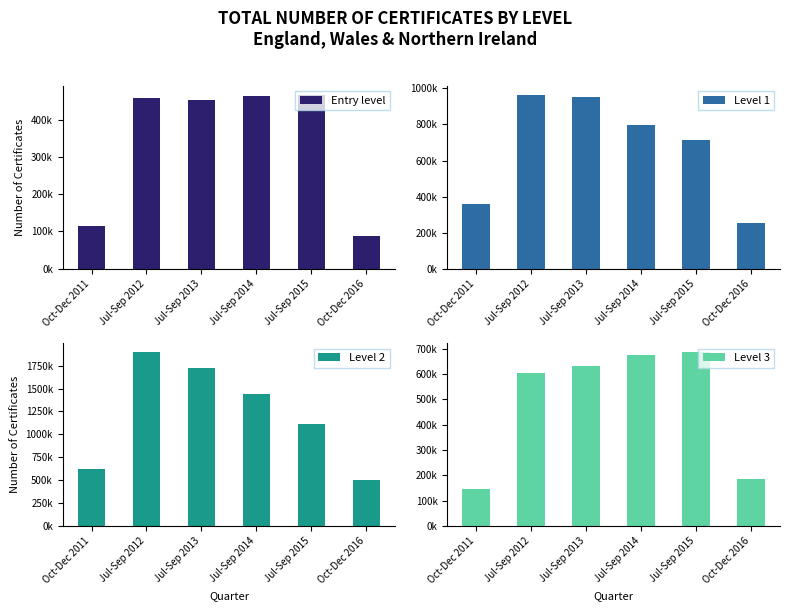

What is the approximate value of Level 2 at Jul-Sep 2014, to the nearest 50?

1439450